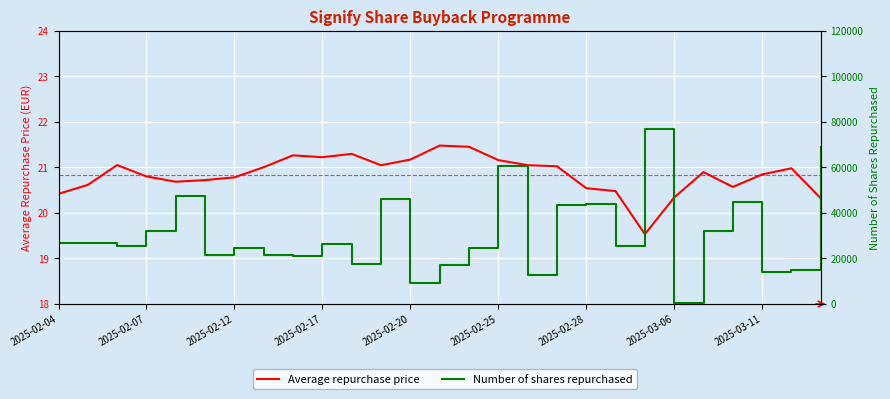

Reading right to left, transcribe all the data shown in this chart.

Average repurchase price: 20.3	21.0	20.8	20.6	20.9	20.3	19.5	20.5	20.5	21.0	21.0	21.2	21.5	21.5	21.2	21.0	21.3	21.2	21.3	21.0	20.8	20.7	20.7	20.8	21.1	20.6	20.4
Number of shares repurchased: 68952.0	15037.0	14053.0	44724.0	32191.0	414.0	76911.0	25645.0	44019.0	43339.0	12891.0	60616.0	24622.0	17082.0	9091.0	46026.0	17553.0	26399.0	20953.0	21729.0	24509.0	21735.0	47245.0	32075.0	25681.0	26750.0	27000.0